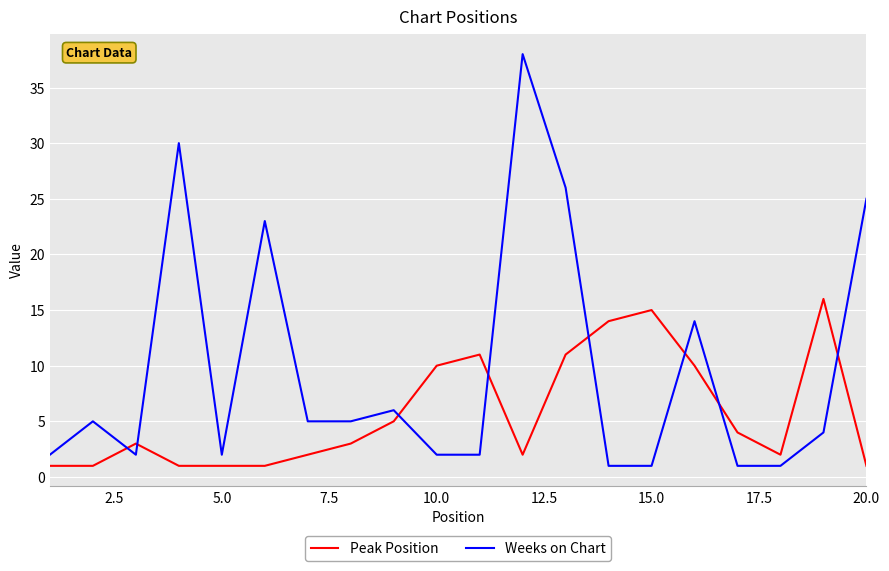

Which series has the widest spread of values?

Weeks on Chart